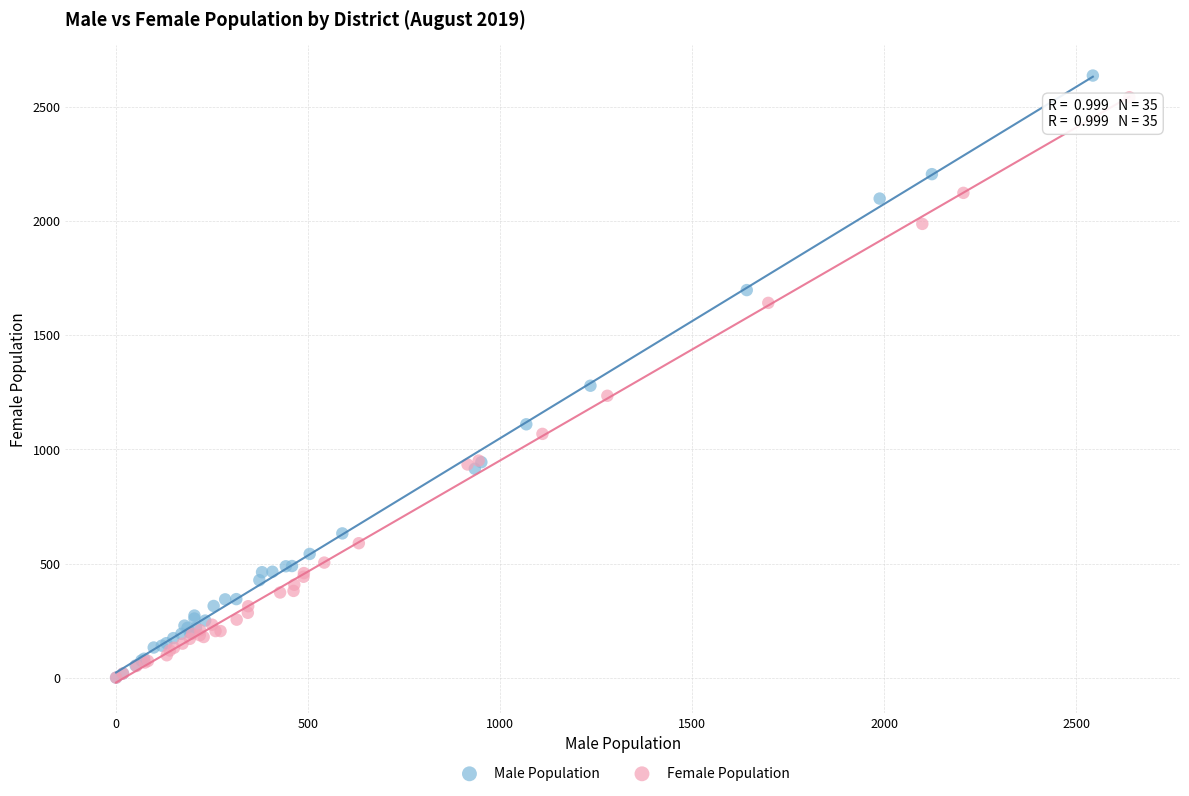

What are all the series names shown in the legend?

Male Population, Female Population